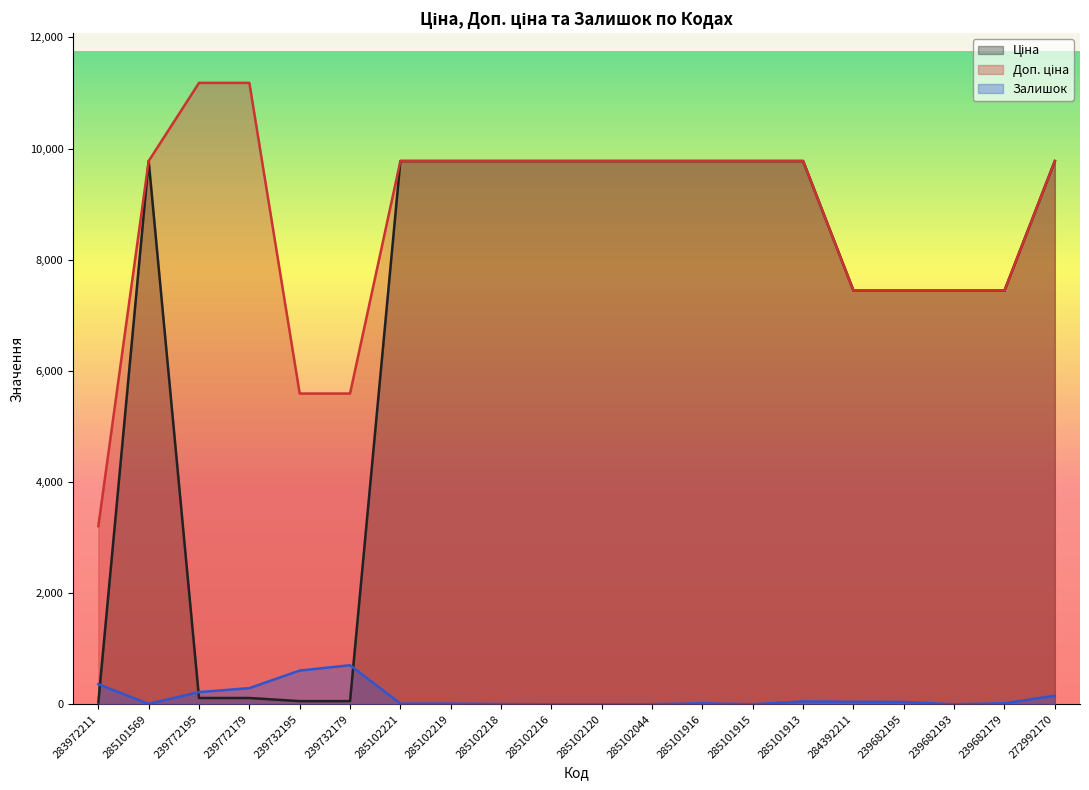

Reading left to right, what are all the values shown in this chart?

Ціна: 32.0	9775.5	111.8	111.8	55.9	55.9	9775.5	9775.5	9775.5	9775.5	9775.5	9775.5	9775.5	9775.5	9775.5	7444.6	7444.6	7444.6	7444.6	9775.5
Доп. ціна: 3205.0	9775.5	11182.0	11182.0	5591.0	5591.0	9775.5	9775.5	9775.5	9775.5	9775.5	9775.5	9775.5	9775.5	9775.5	7444.6	7444.6	7444.6	7444.6	9775.5
Залишок: 360.0	7.0	218.0	290.0	606.0	702.0	11.0	11.0	3.0	0.0	0.0	1.0	16.0	0.0	50.0	44.0	40.0	0.0	17.0	153.0